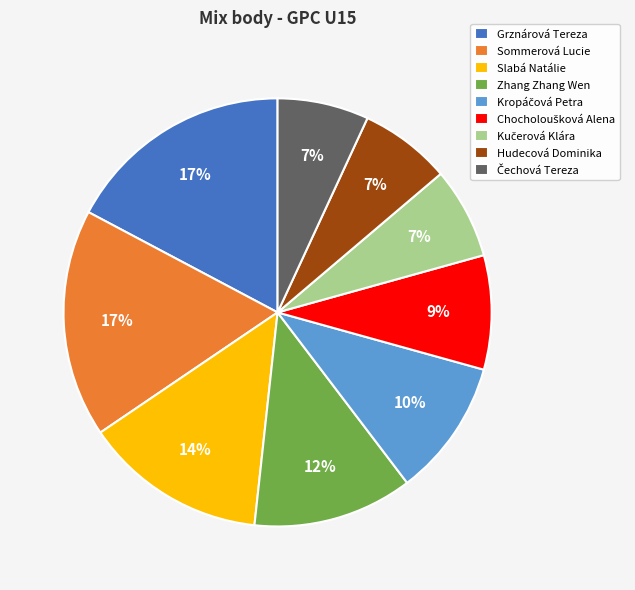

Is it true that Slabá Natálie is 4% of the pie?

False